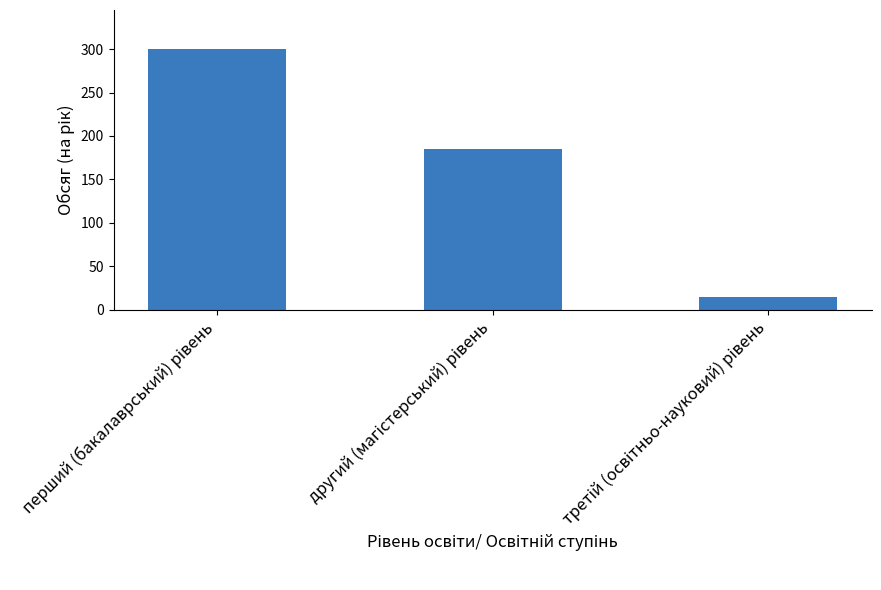

What is the smallest value displayed?

15